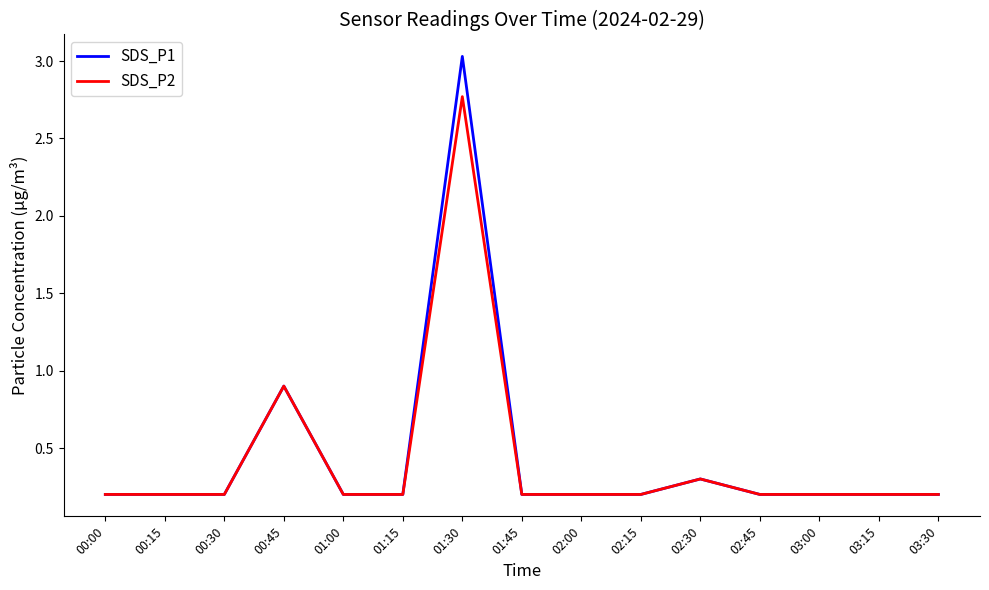

Does the chart display data point markers on the line(s)?

No